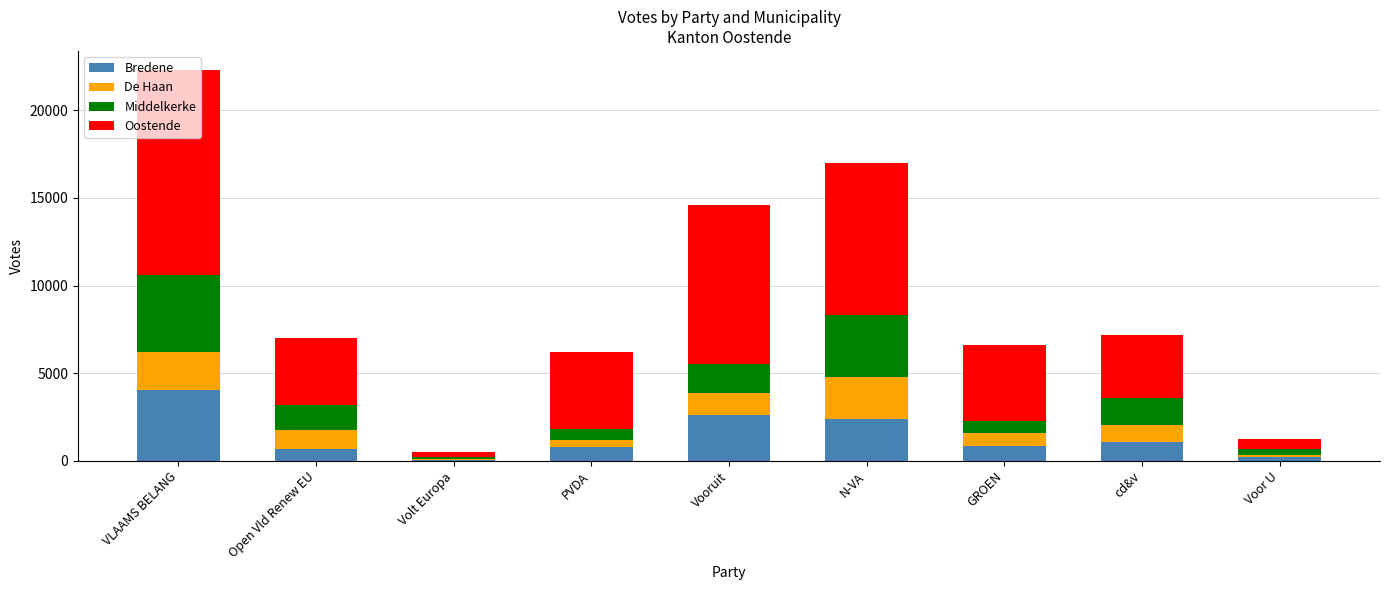

Read the Bredene value at Vooruit, to the nearest 50.

2600